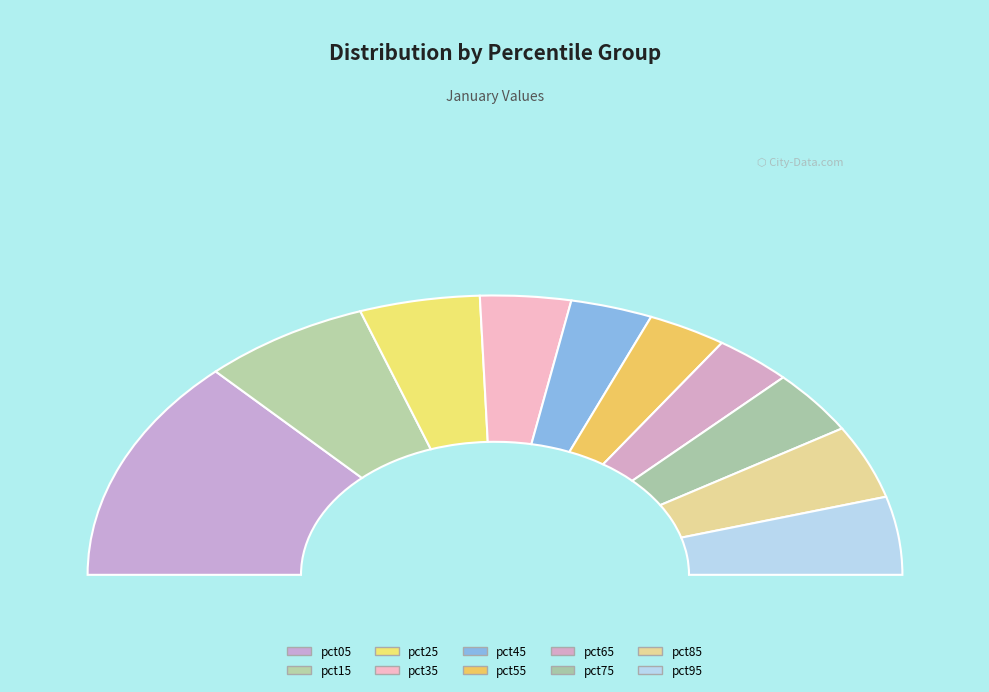

Which category has the smallest portion of the pie?

pct65